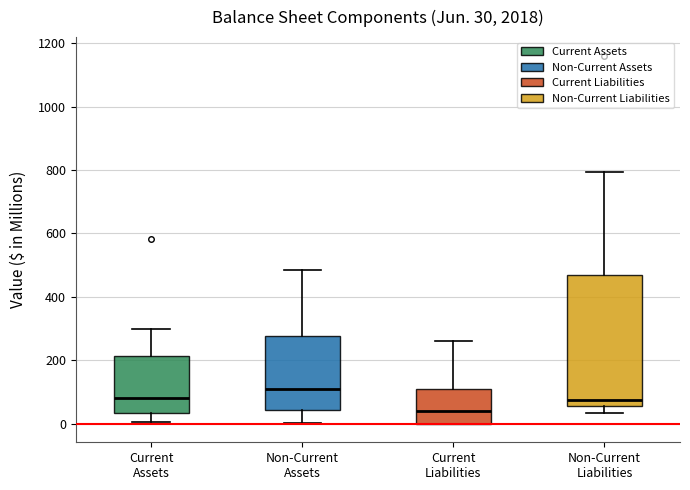

Which box's median line is the highest?

Non-Current Assets